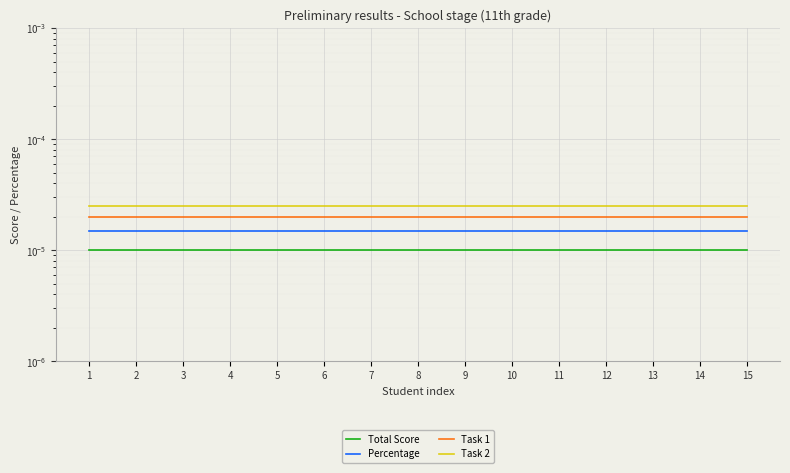

At which category does the chart reach its peak across all series?

1